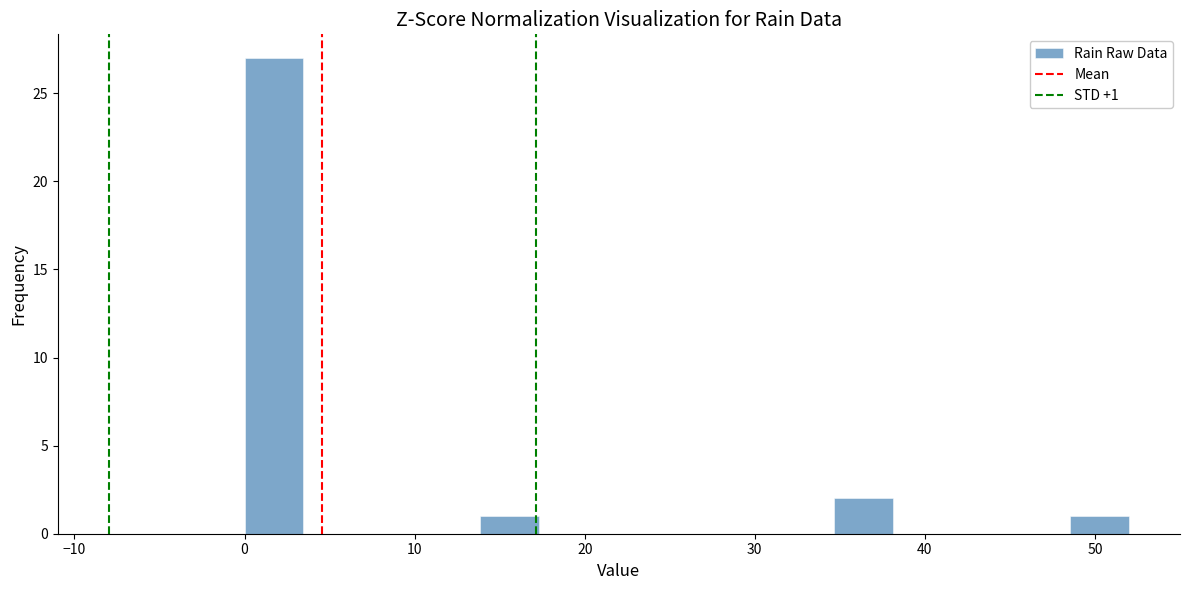

Read against the x-axis, roughly where is the centre of the tallest bar?

2